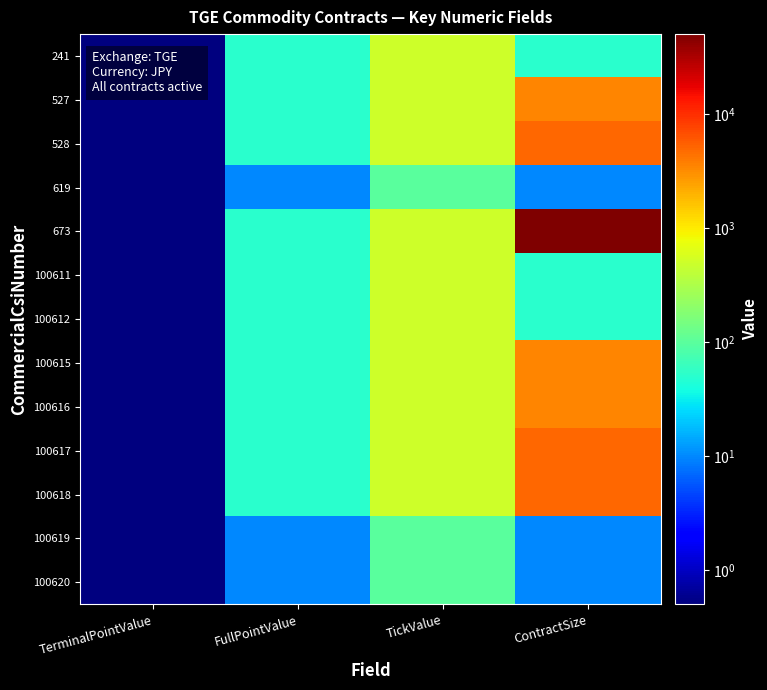

Which series has the largest total across all categories?

673